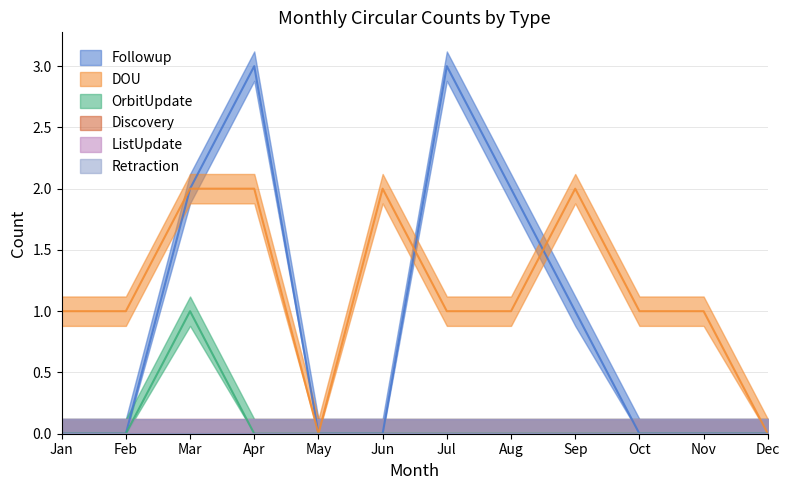

Between Jun and Dec, which series saw the biggest shift?

DOU